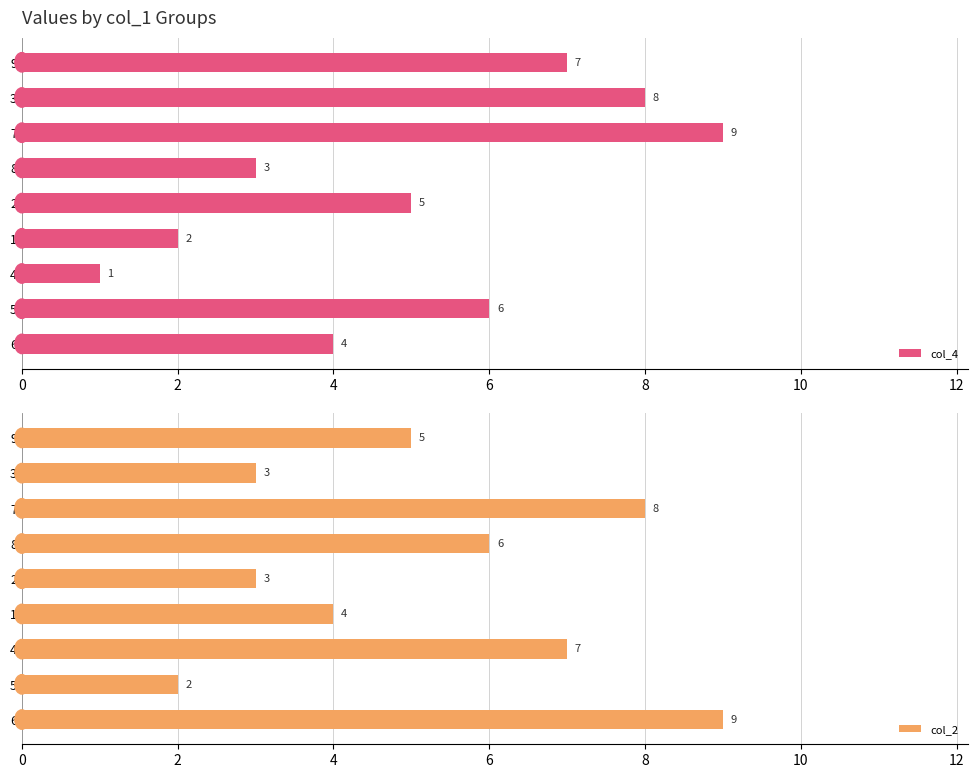

What is the sum of all col_4 values?

45